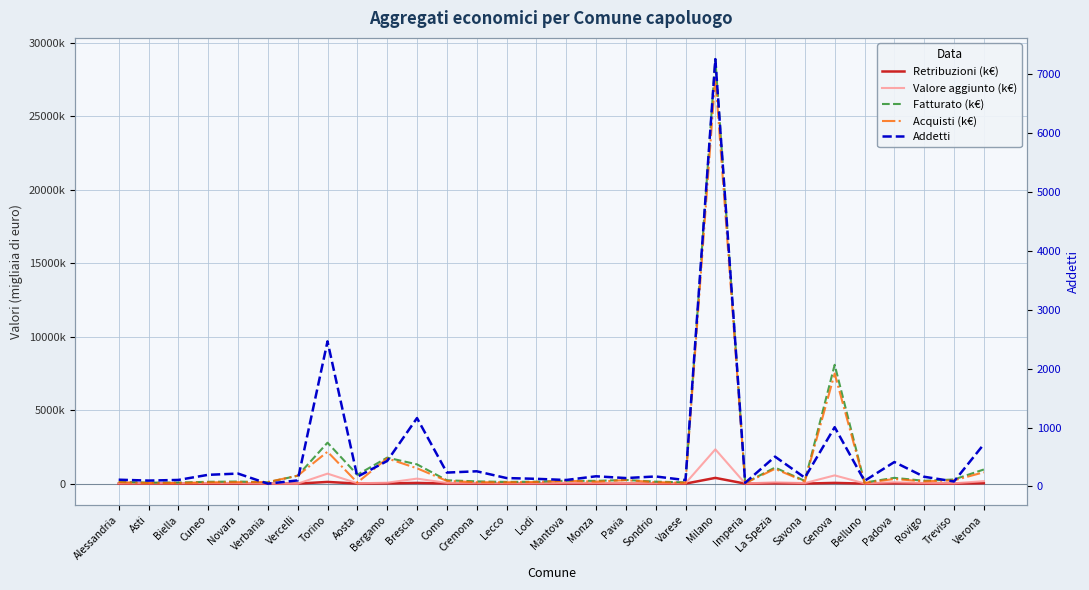

List the series in order of their peak value, lowest first.

Addetti, Retribuzioni (k€), Valore aggiunto (k€), Acquisti (k€), Fatturato (k€)